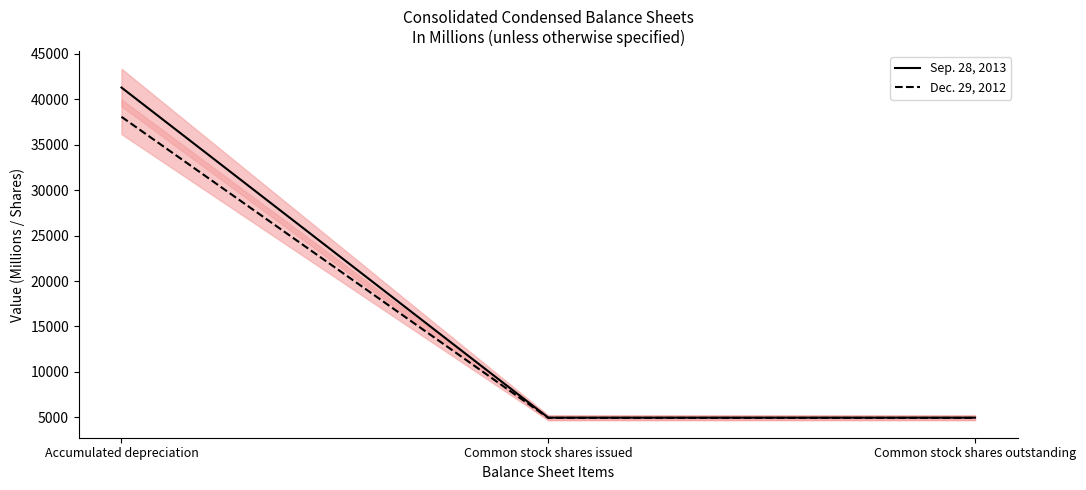

Is it true that Dec. 29, 2012 equals 1476 at Common stock shares outstanding?

False